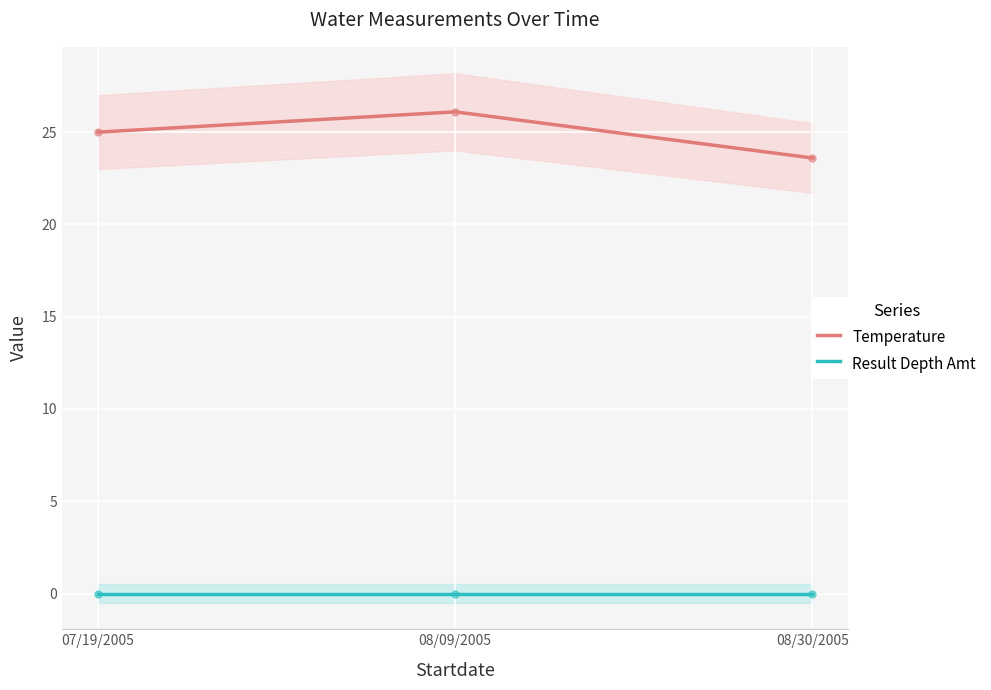

Is it true that Result Depth Amt equals 0.0 at 07/19/2005?

True